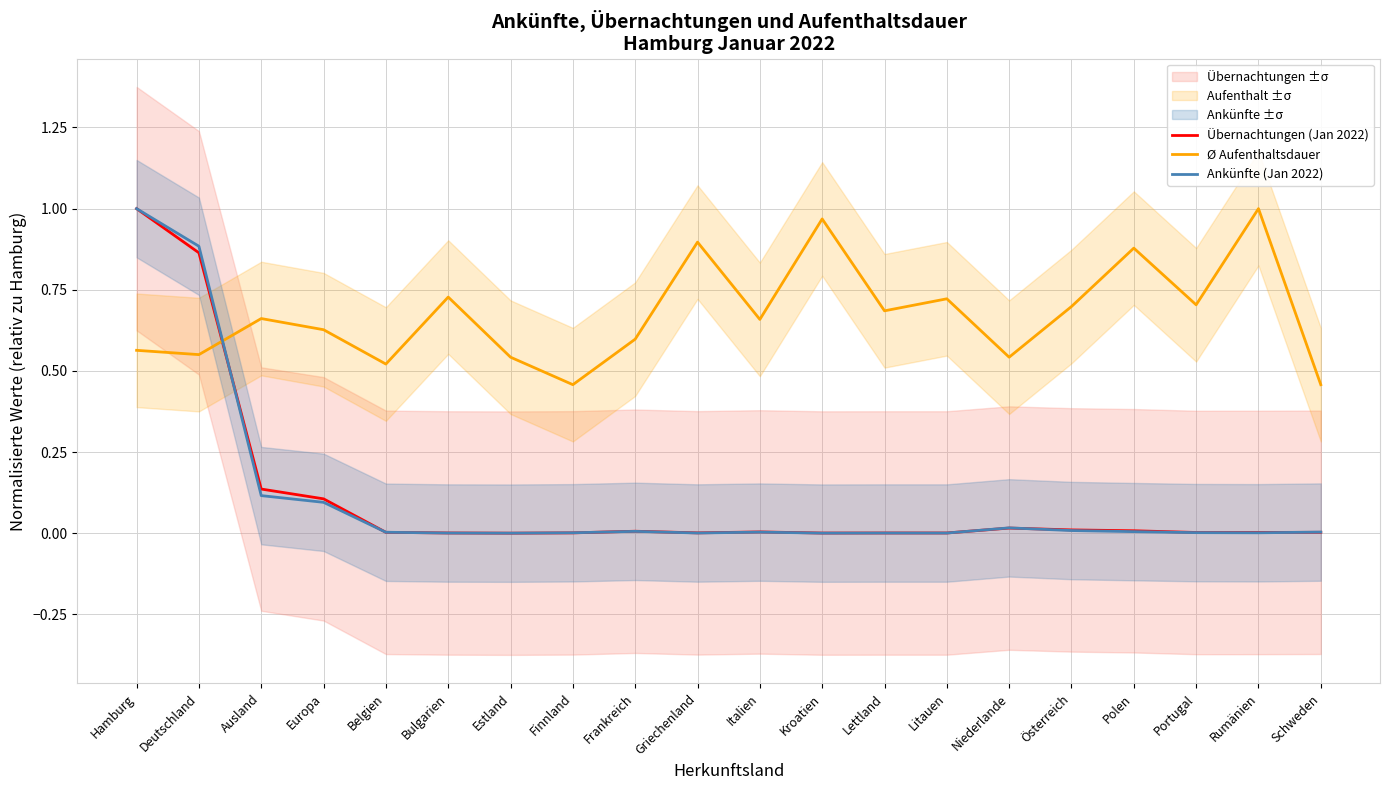

Reading left to right, list all the values displayed in this chart.

Übernachtungen (Jan 2022): 1.0	0.9	0.1	0.1	0.0	0.0	0.0	0.0	0.0	0.0	0.0	0.0	0.0	0.0	0.0	0.0	0.0	0.0	0.0	0.0
Ø Aufenthaltsdauer: 0.6	0.6	0.7	0.6	0.5	0.7	0.5	0.5	0.6	0.9	0.7	1.0	0.7	0.7	0.5	0.7	0.9	0.7	1.0	0.5
Ankünfte (Jan 2022): 1.0	0.9	0.1	0.1	0.0	0.0	0.0	0.0	0.0	0.0	0.0	0.0	0.0	0.0	0.0	0.0	0.0	0.0	0.0	0.0